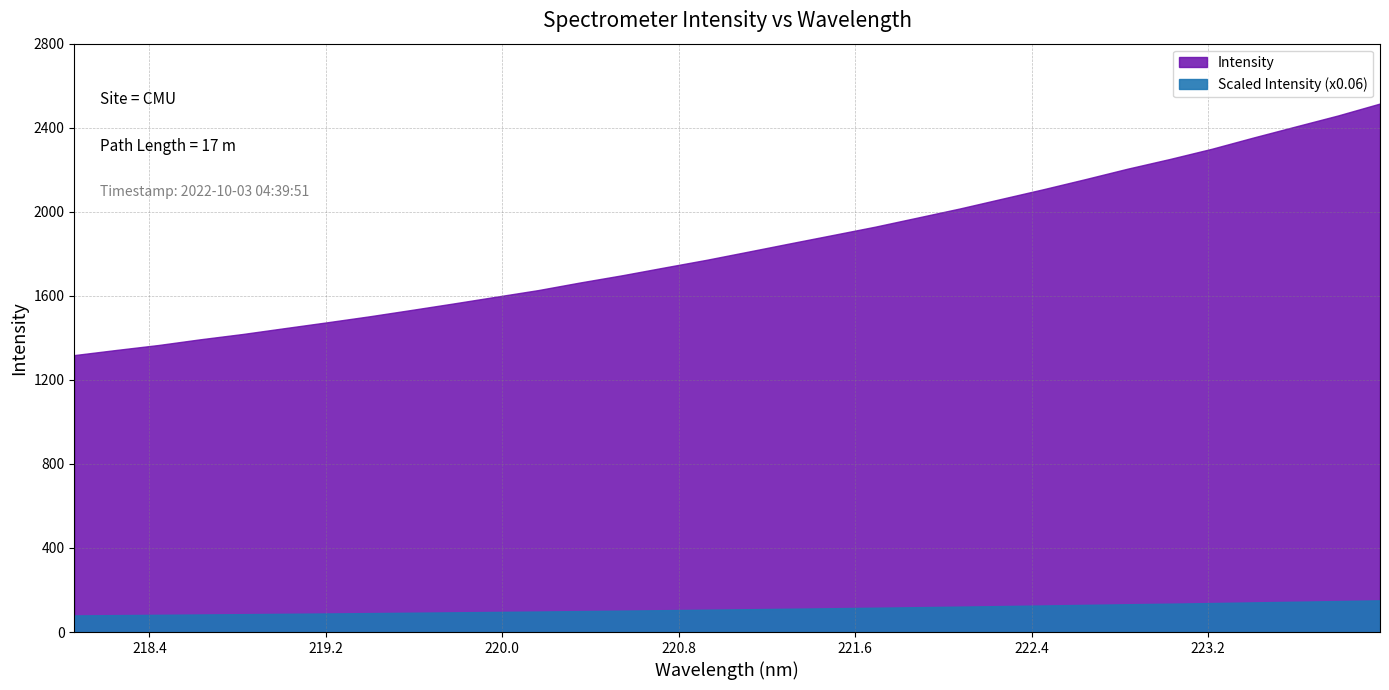

What is the change in value from 0 to 30?

+1140.3